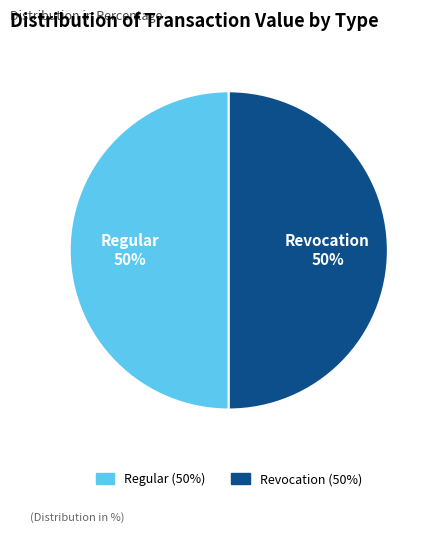

To the nearest percent, what is the average slice percentage?

50%